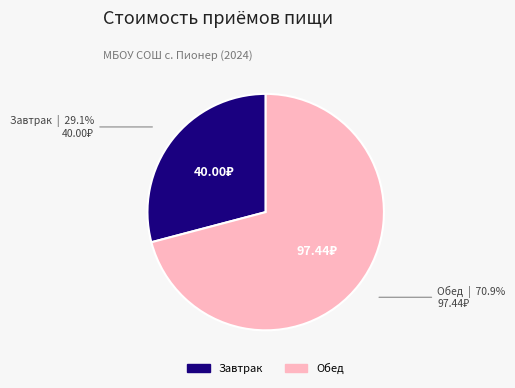

How many slices are in this pie chart?

2